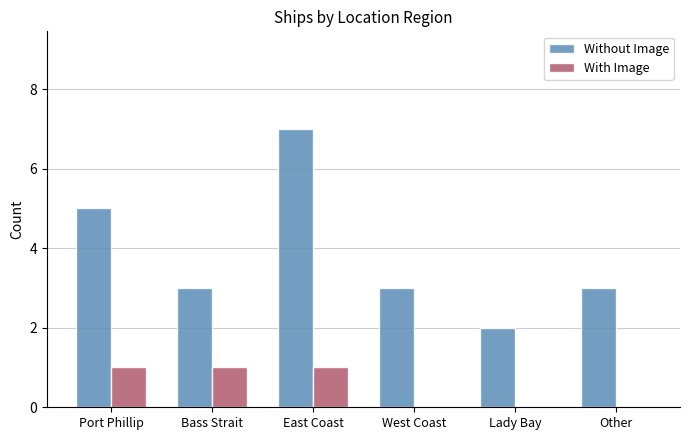

Between Bass Strait and West Coast, which series saw the biggest shift?

With Image